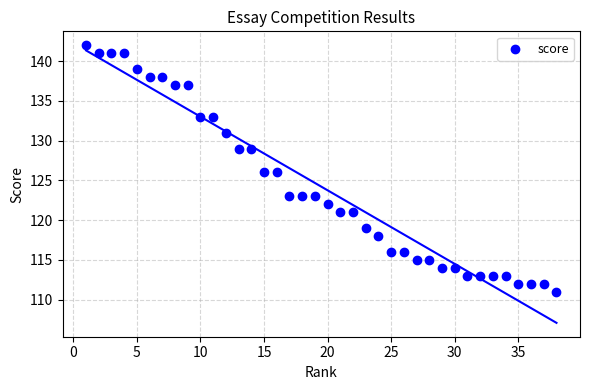

What is the range of Y values (max minus min)?

31